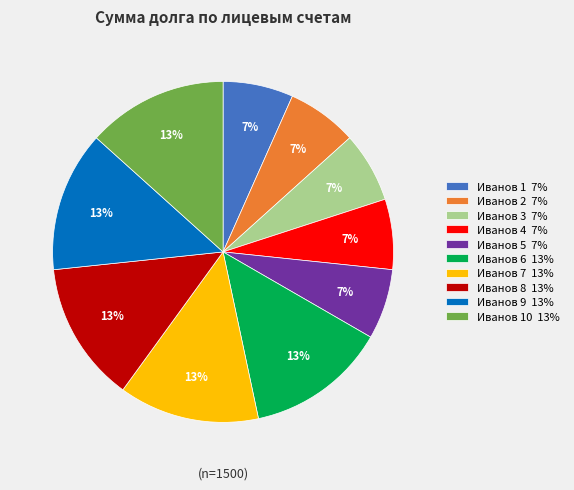

Approximately how many times larger is the value at Иванов 7 13% compared to Иванов 6 13%?

1.0